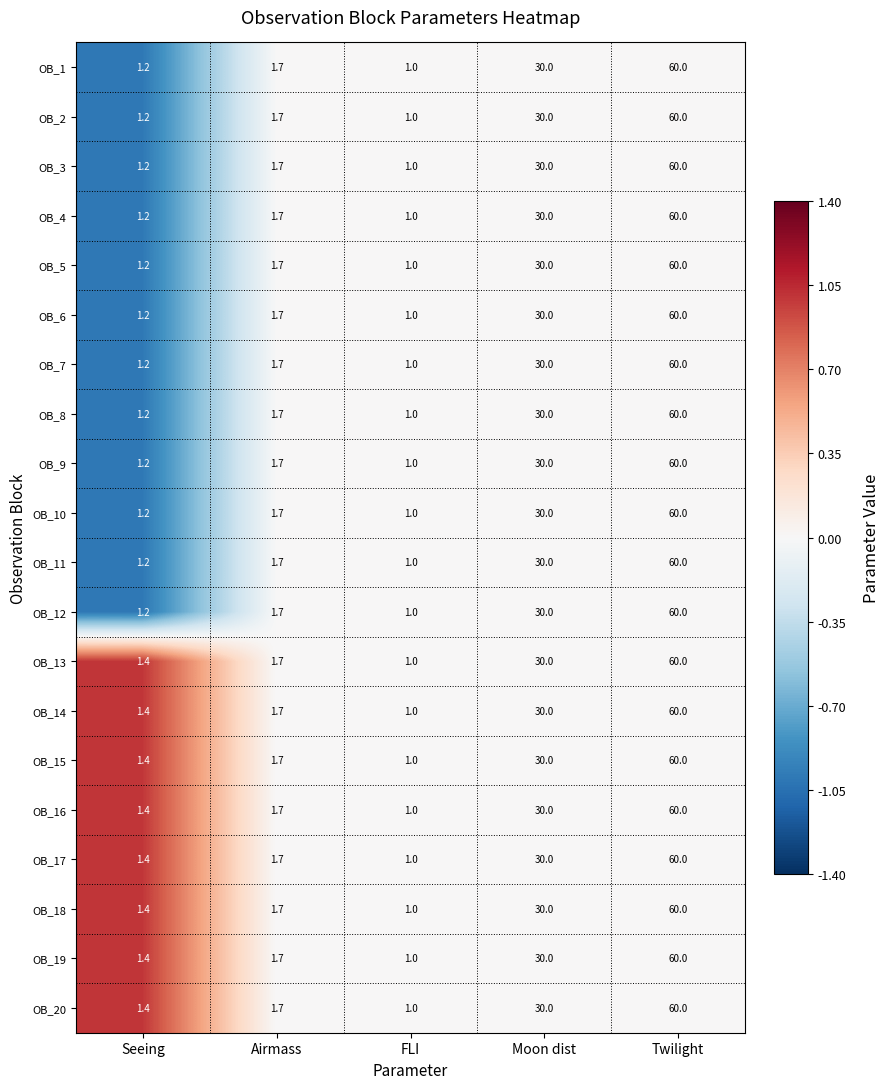

True or false: OB_20 has a value of 0.4 at FLI.

False